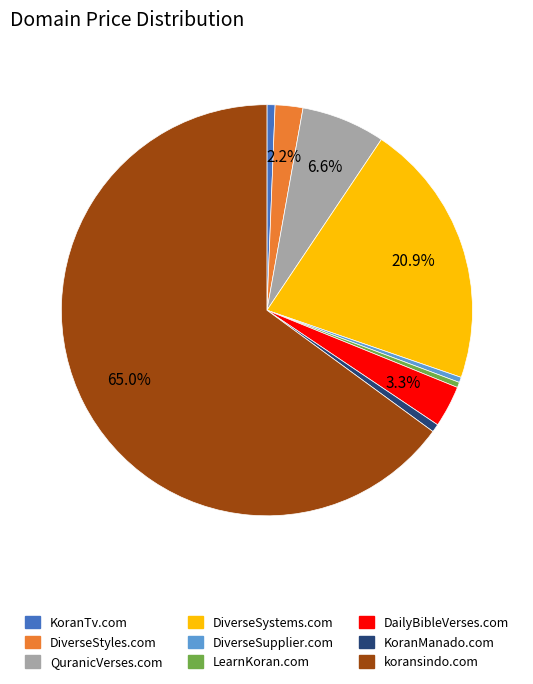

Which category accounts for the majority?

koransindo.com